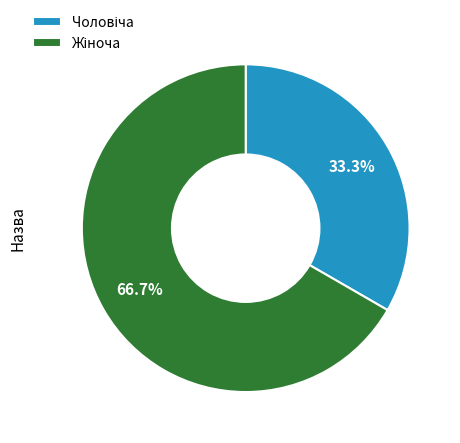

To the nearest percent, what is the average slice percentage?

50%